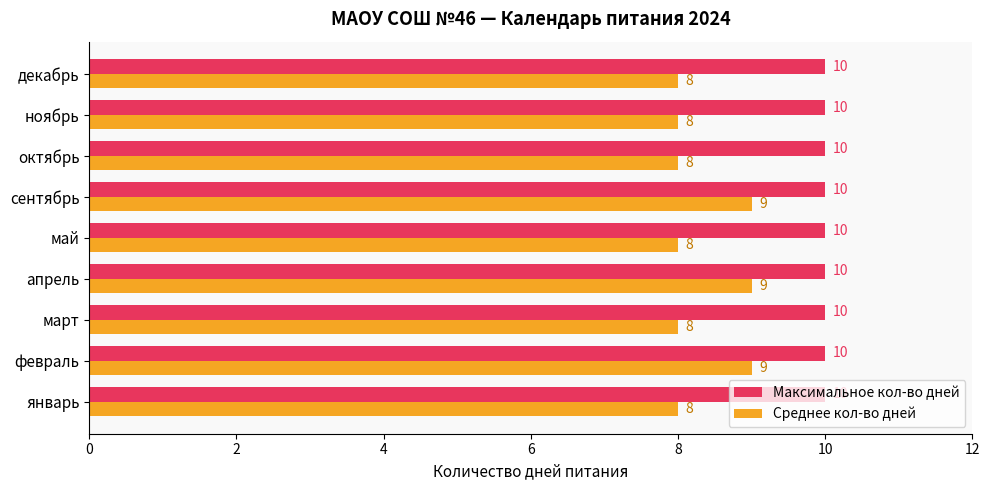

What is the lowest value of the Максимальное кол-во дней series?

10